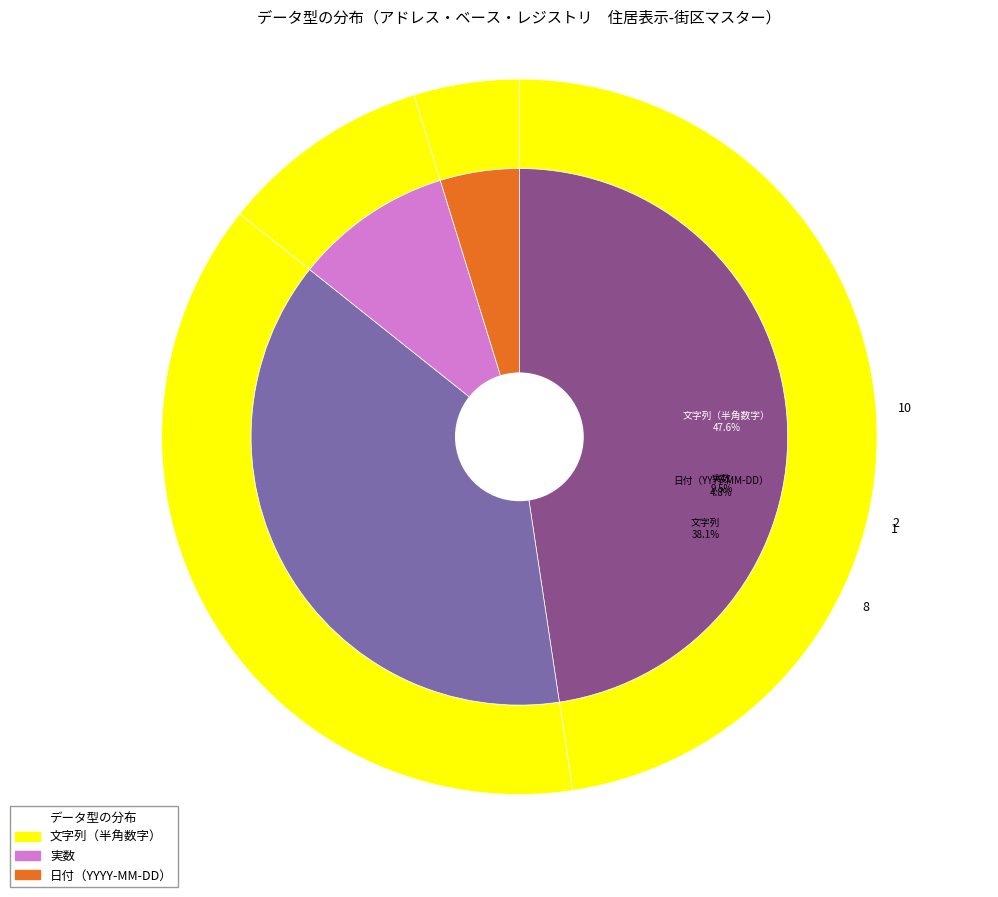

Does 日付（YYYY-MM-DD） represent more than half of the total?

No